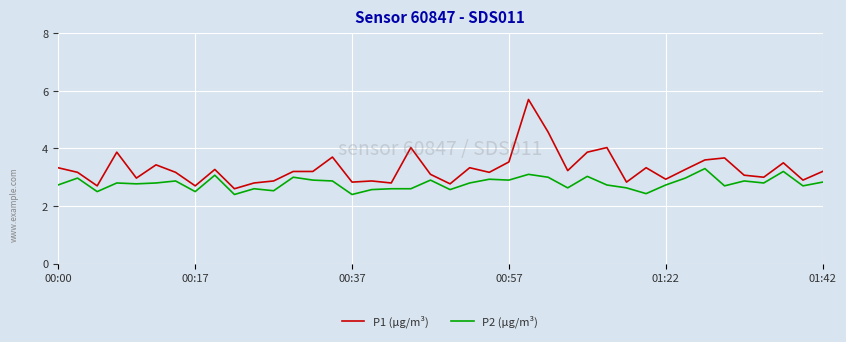

Which series has the largest range (max minus min)?

P1 (μg/m³)